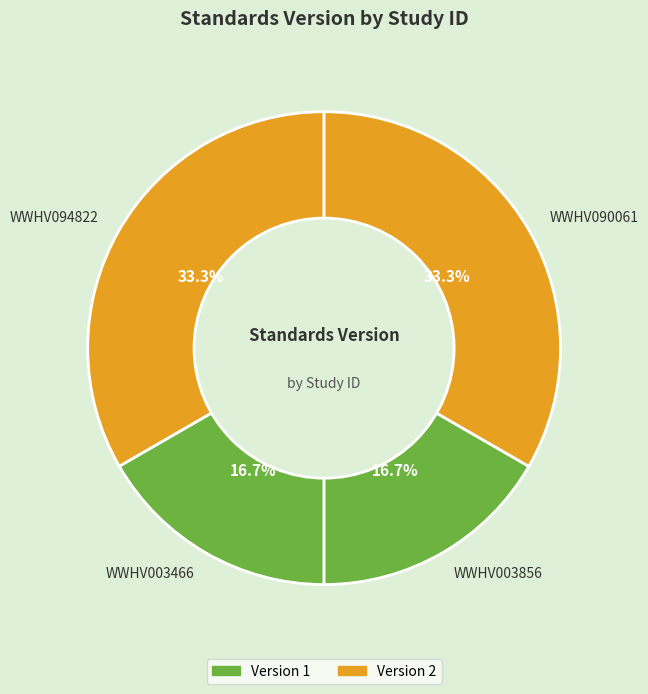

To the nearest percent, what portion does WWHV003466 represent?

17%